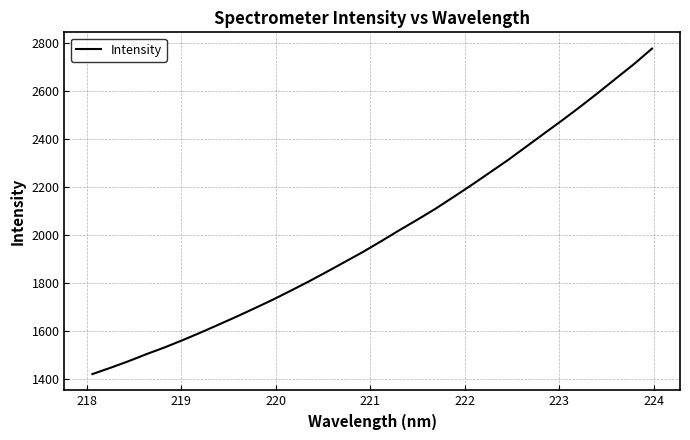

What is the difference between the maximum and minimum values?

1354.5